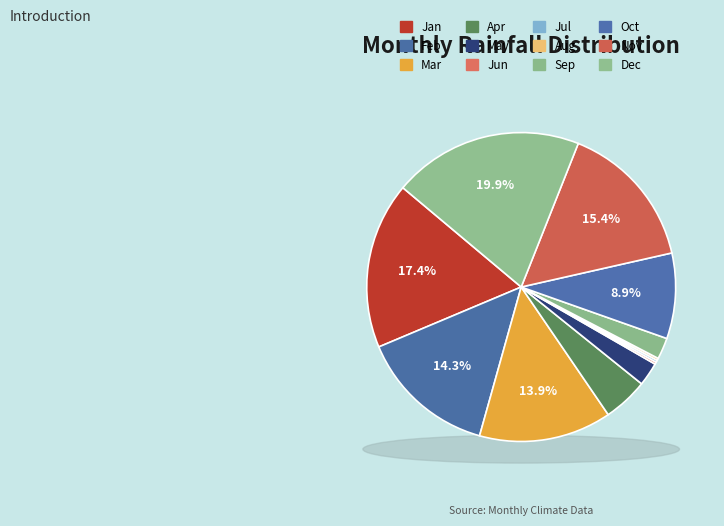

How many slices are in this pie chart?

12